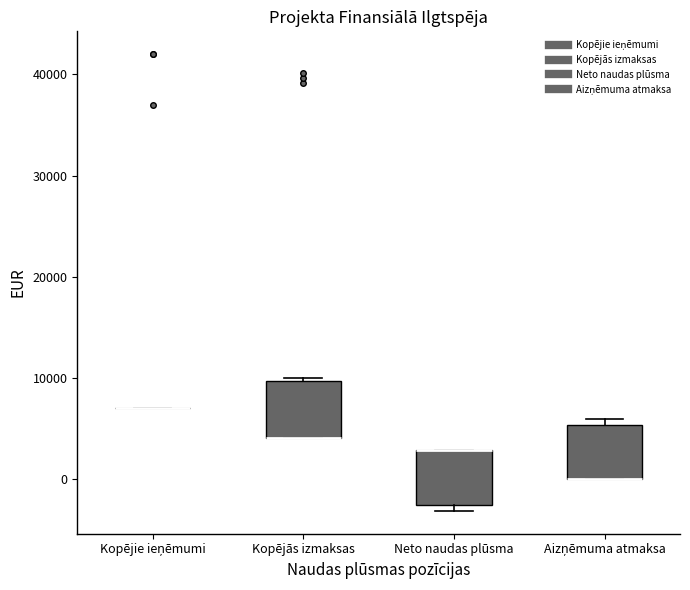

Where is the upper edge of the box for Aizņēmuma atmaksa on the y-axis? The values are not printed on the chart, so give them approximately, as read against the axis.

5000